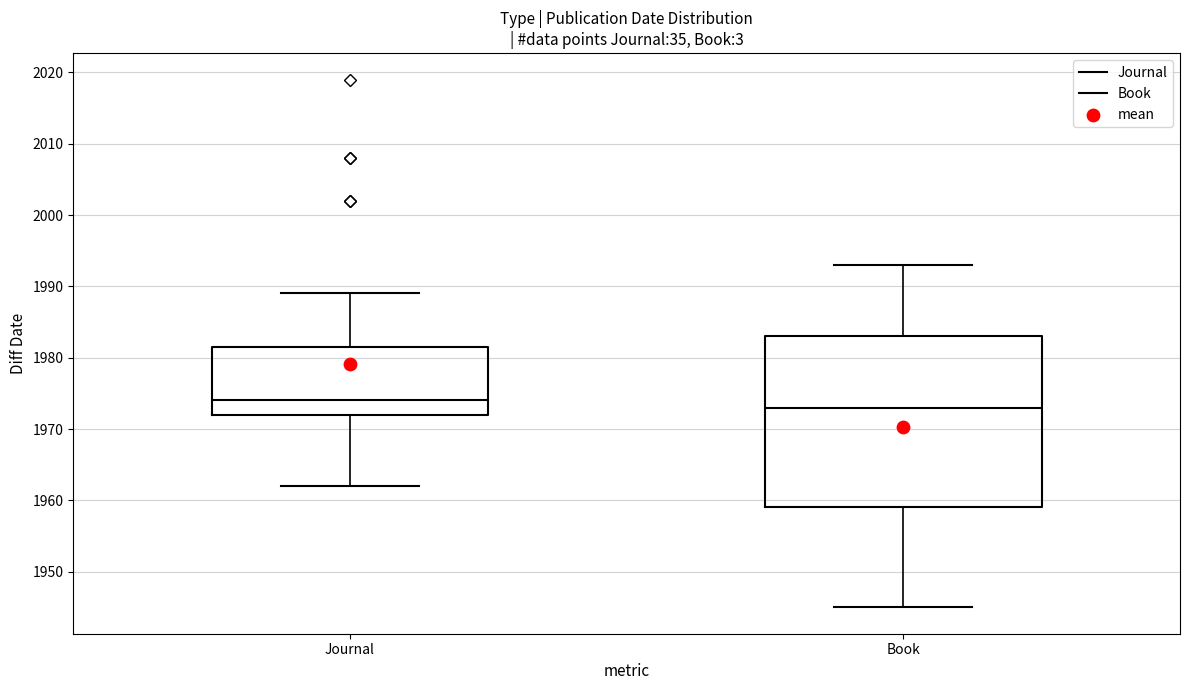

Reading left to right, transcribe this box plot: for each box, give where its median line is, the range the box spans, and where its two whiskers end, as read against the y-axis. The values are not printed on the chart, so give them approximately, as read against the axis.

Journal: median 1974, box 1972 to 1982, whiskers 1962 to 1989
Book: median 1973, box 1959 to 1983, whiskers 1945 to 1993